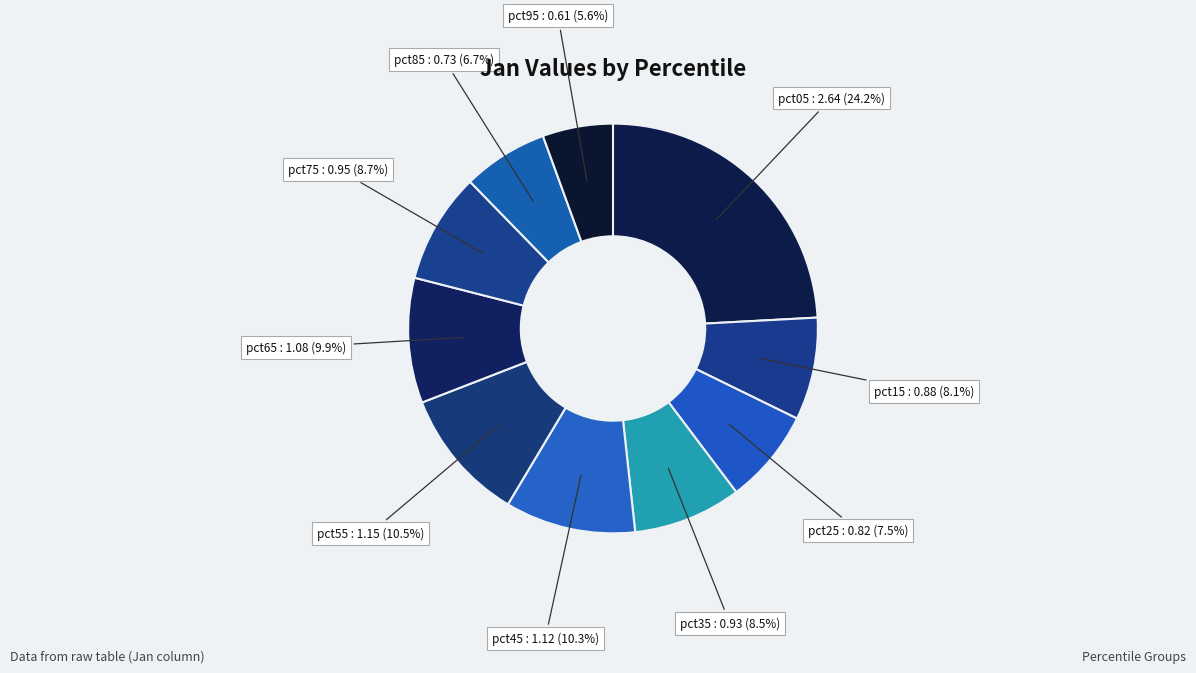

To the nearest percent, what percentage of the pie is pct45?

10%